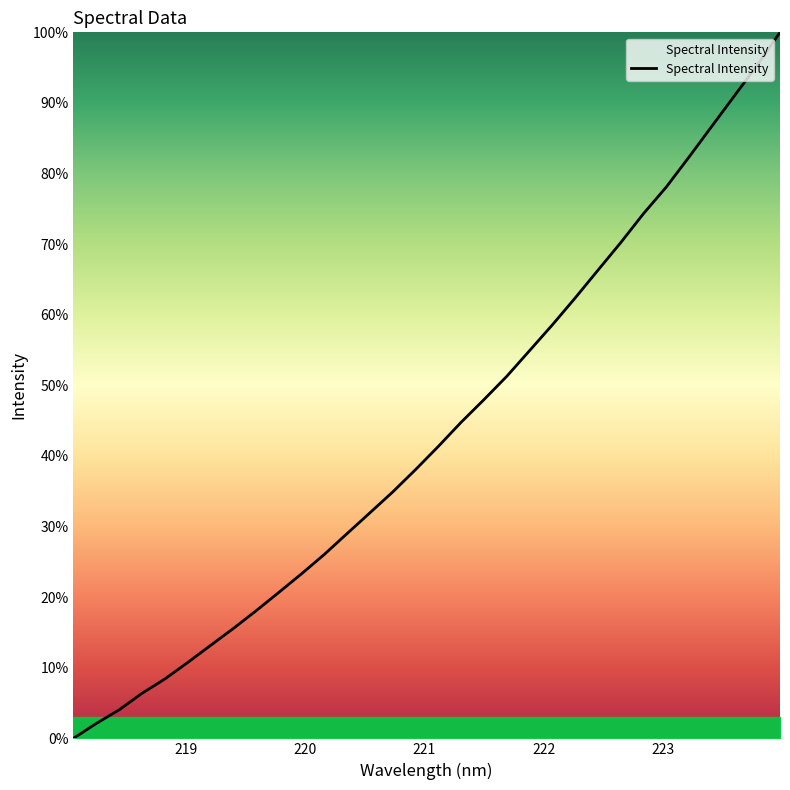

What is the greatest value displayed?

100.0